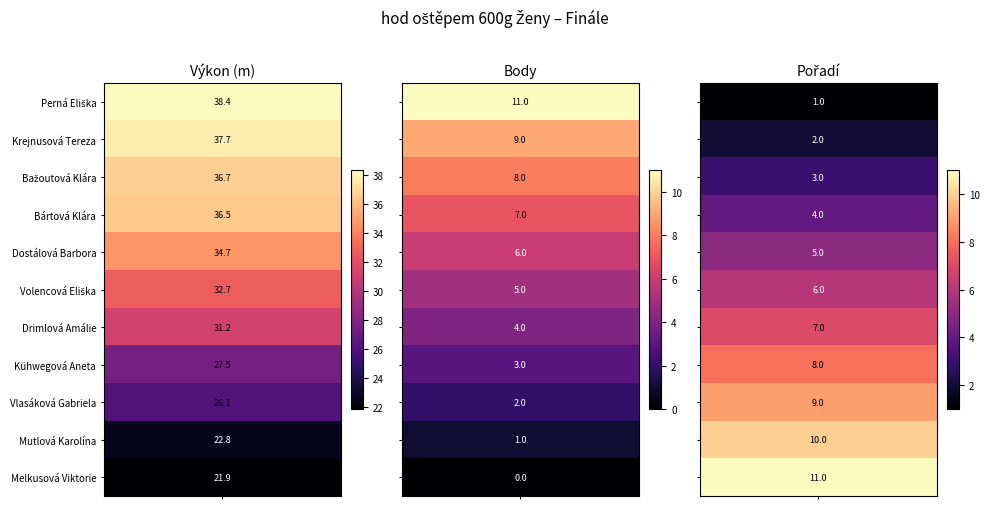

What is the sum of all Bártová Klára values?

47.5